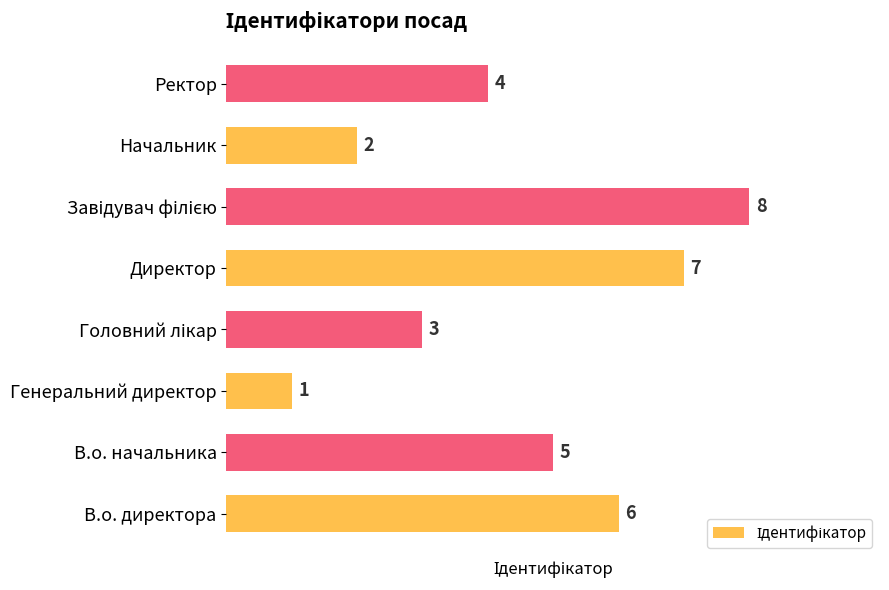

What is the sum of all values?

36